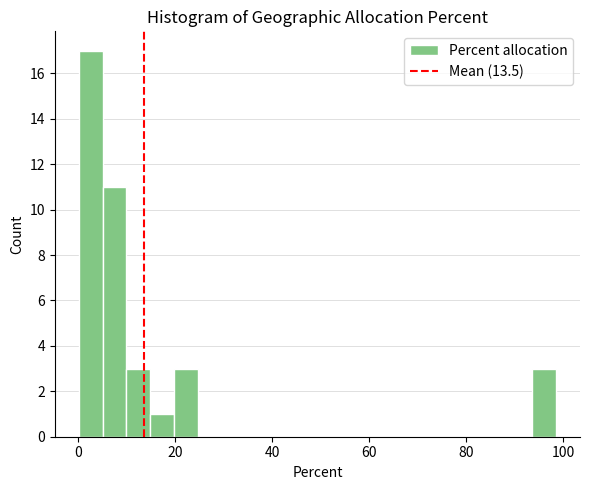

Around what value on the x-axis is the tallest bar? Give the approximate position of its centre, as read against the axis.

2